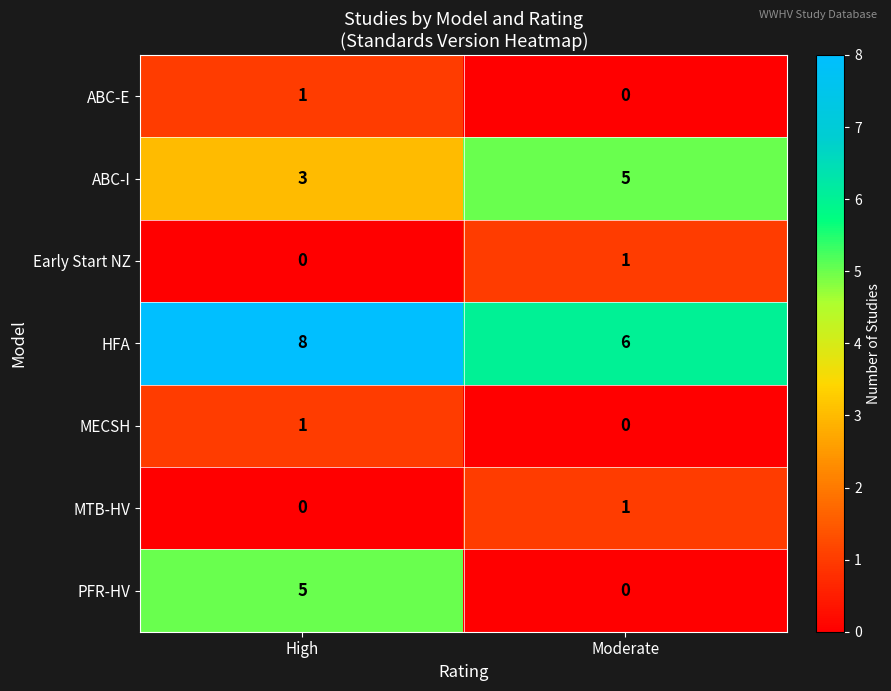

List the labels in order of ABC-E value, smallest first.

Moderate, High